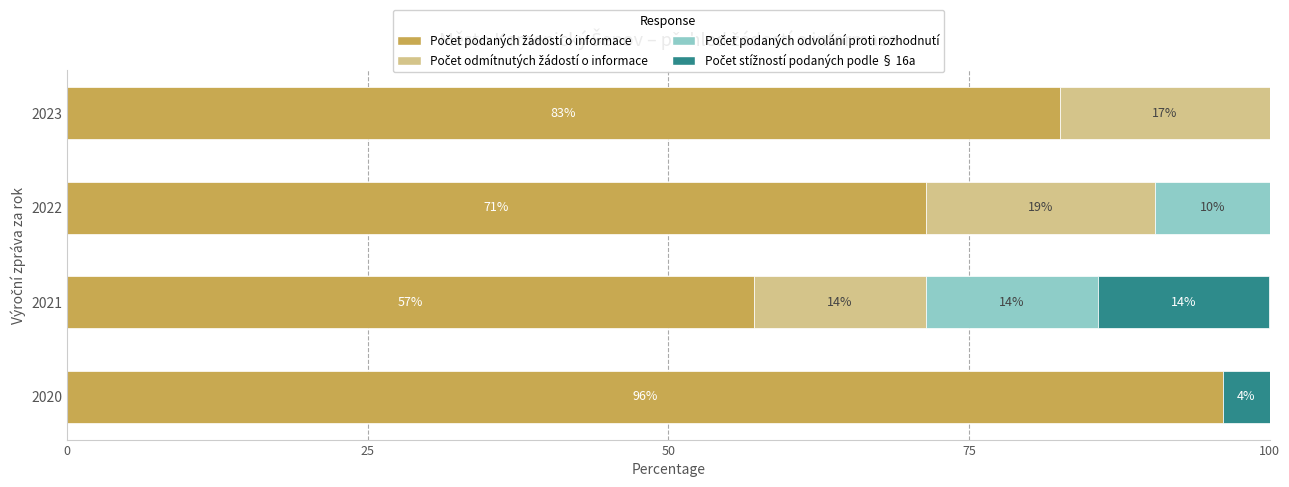

How many groups of bars are there?

4